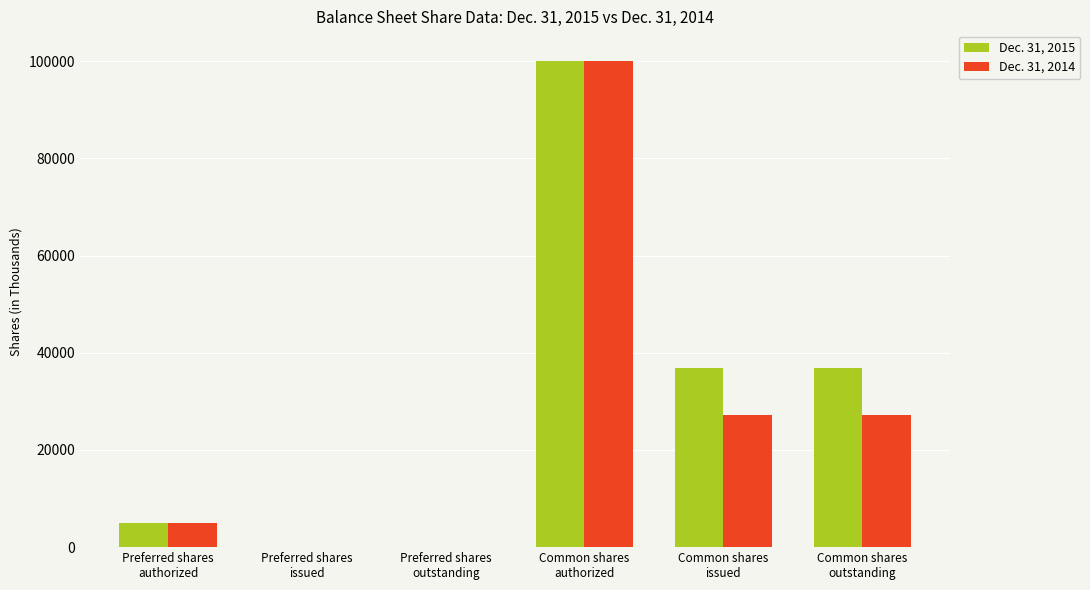

What is the total value across all series at Common shares
outstanding?

64200